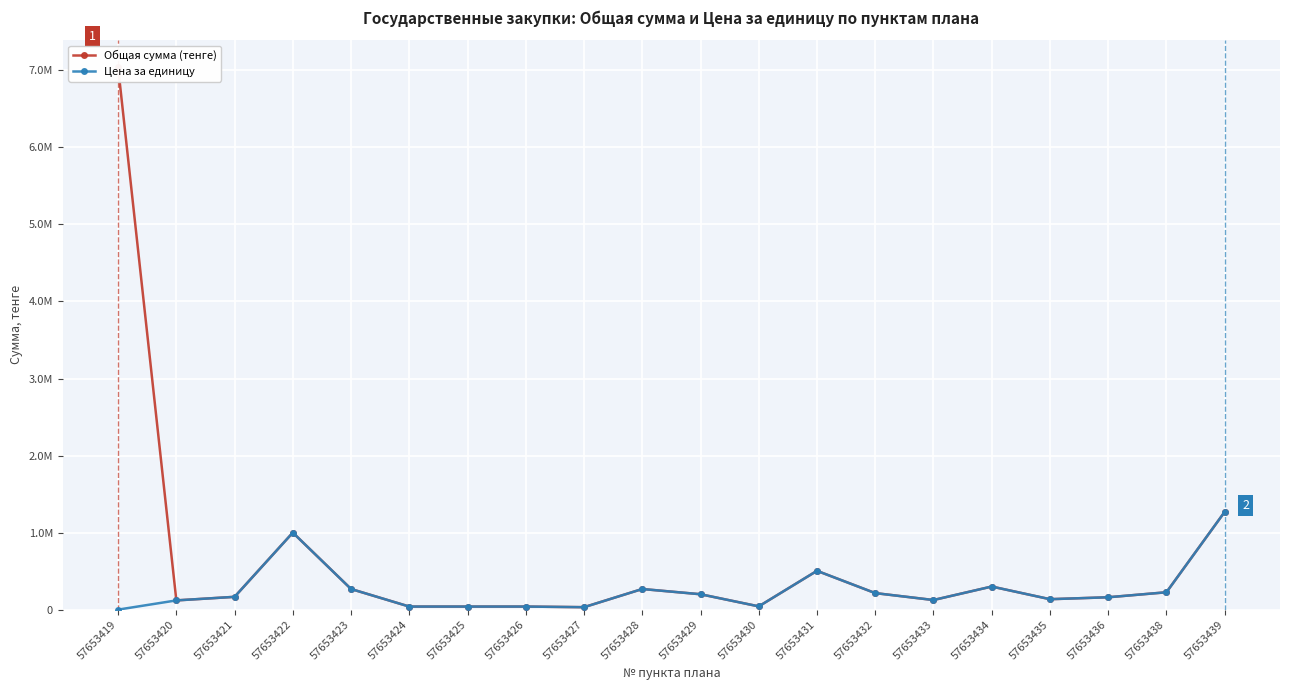

Reading left to right, transcribe all the data shown in this chart.

Общая сумма (тенге): 57653419=7040000.0	57653420=120000.0	57653421=166300.0	57653422=1000000.0	57653423=267857.1	57653424=40000.0	57653425=40000.0	57653426=40000.0	57653427=32000.0	57653428=267857.1	57653429=200000.0	57653430=42507.1	57653431=504000.0	57653432=214732.1	57653433=125000.0	57653434=300000.0	57653435=135714.3	57653436=160714.3	57653438=225642.9	57653439=1269107.1
Цена за единицу: 57653419=250.0	57653420=120000.0	57653421=166300.0	57653422=1000000.0	57653423=267857.1	57653424=40000.0	57653425=40000.0	57653426=40000.0	57653427=32000.0	57653428=267857.1	57653429=200000.0	57653430=42507.1	57653431=504000.0	57653432=214732.1	57653433=125000.0	57653434=300000.0	57653435=135714.3	57653436=160714.3	57653438=225642.9	57653439=1269107.1